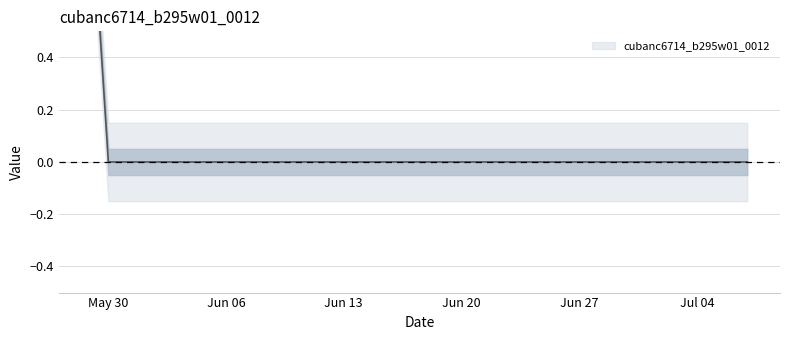

Which category has the highest value across all series?

2022-05-29